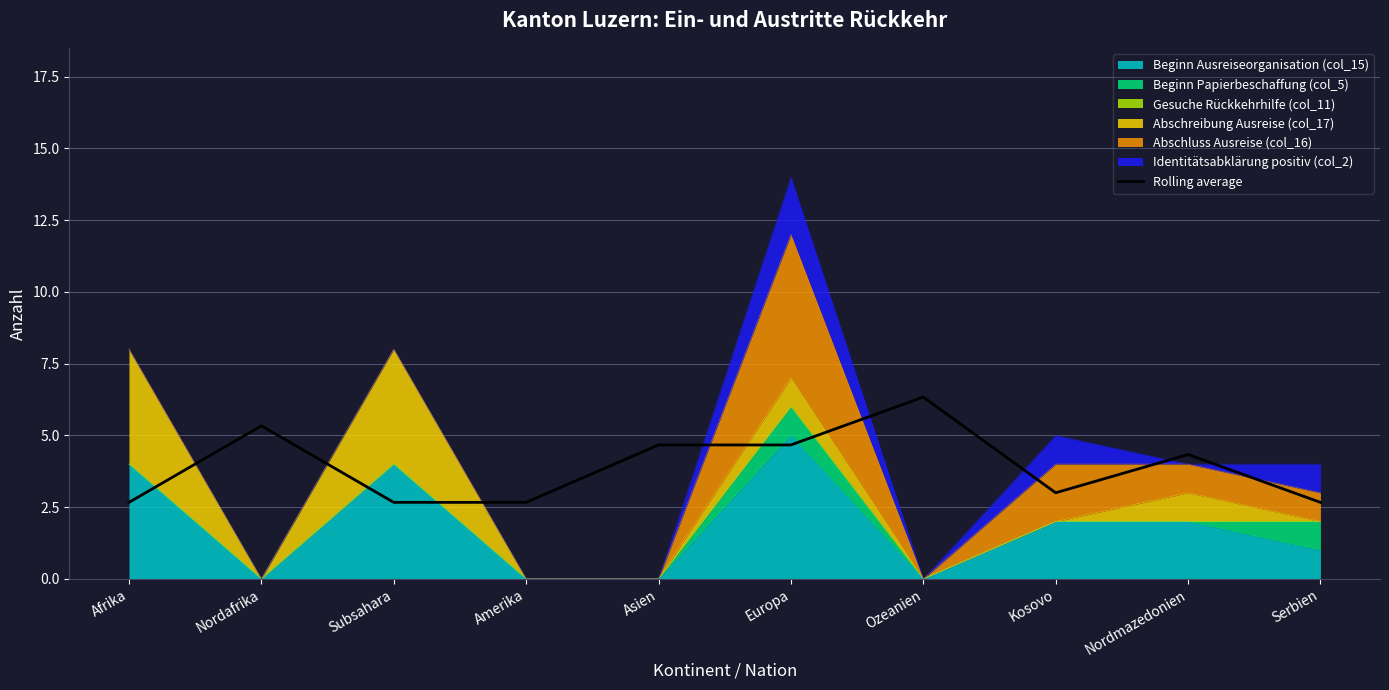

How many lines are shown in the chart?

1